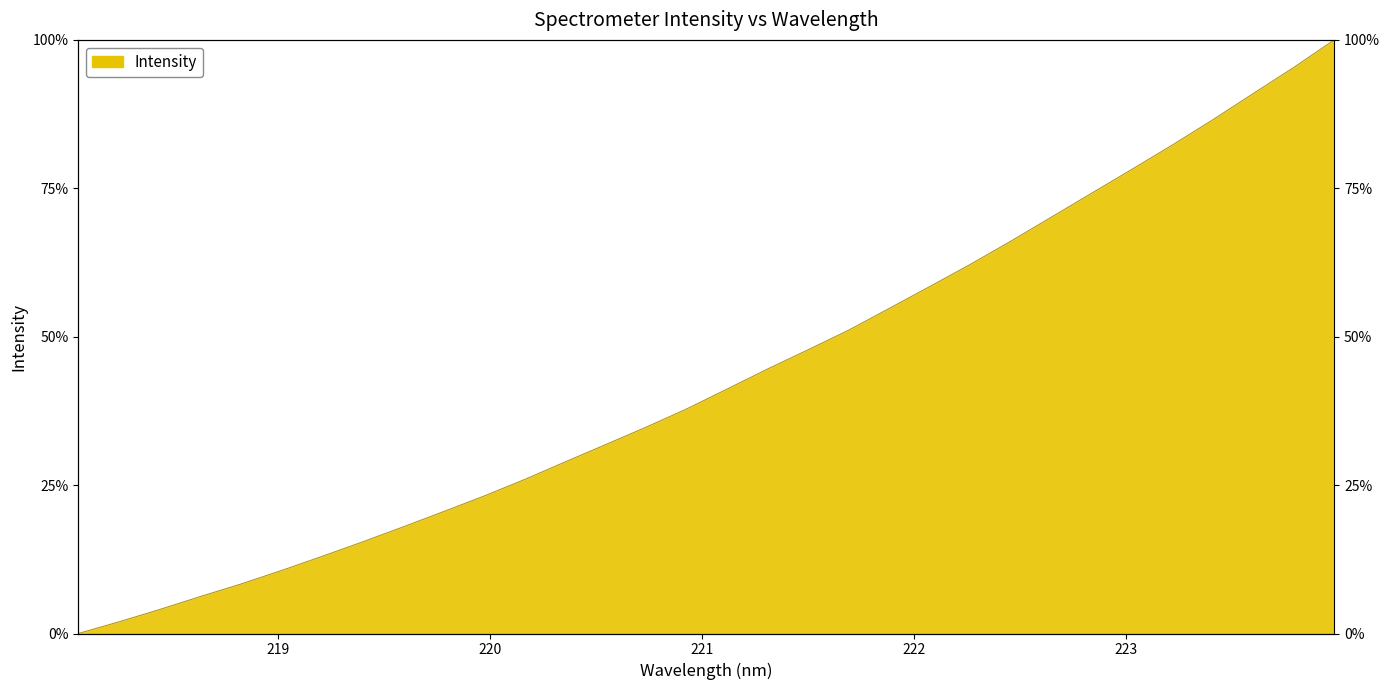

Approximately how many times larger is the value at 218.8244 compared to 220.1623?

0.3